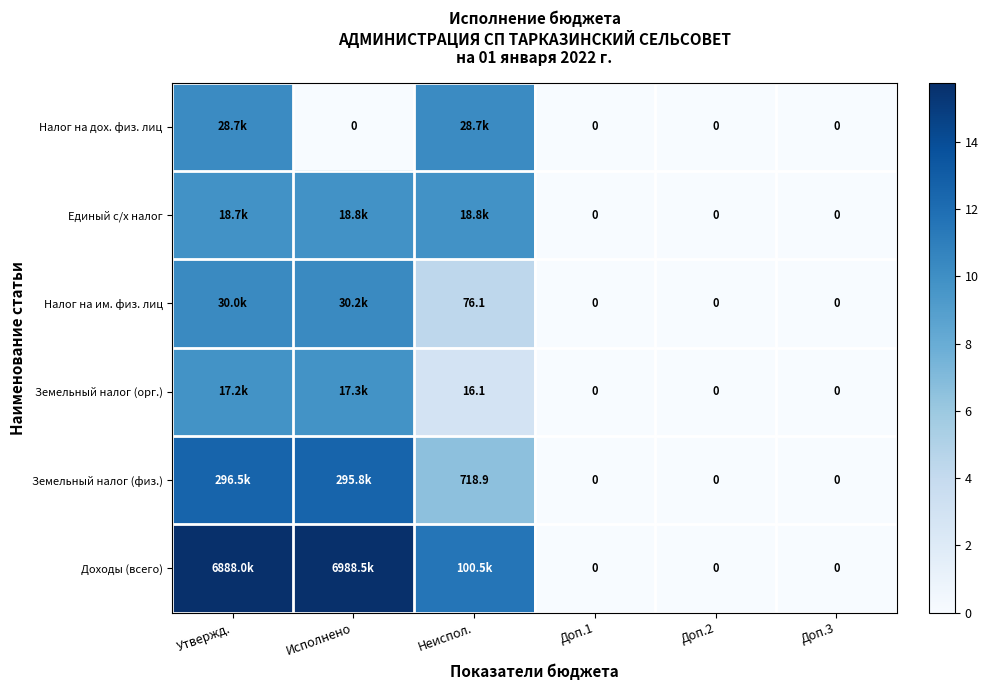

Which series has the largest range (max minus min)?

Доходы (всего)